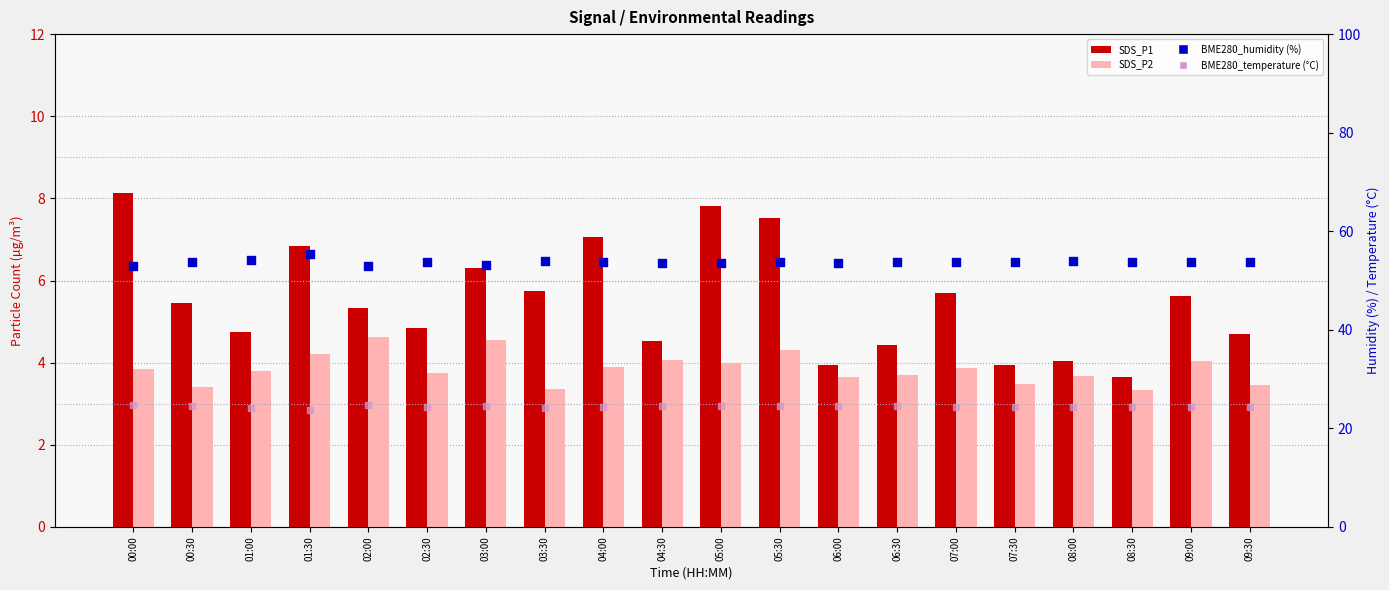

At which category is the sum across all series the highest?

01:30